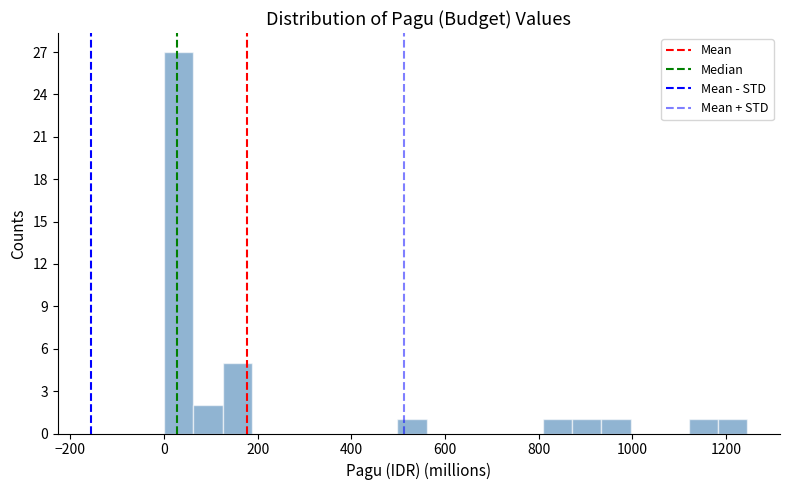

Around what value on the x-axis is the tallest bar? Give the approximate position of its centre, as read against the axis.

40